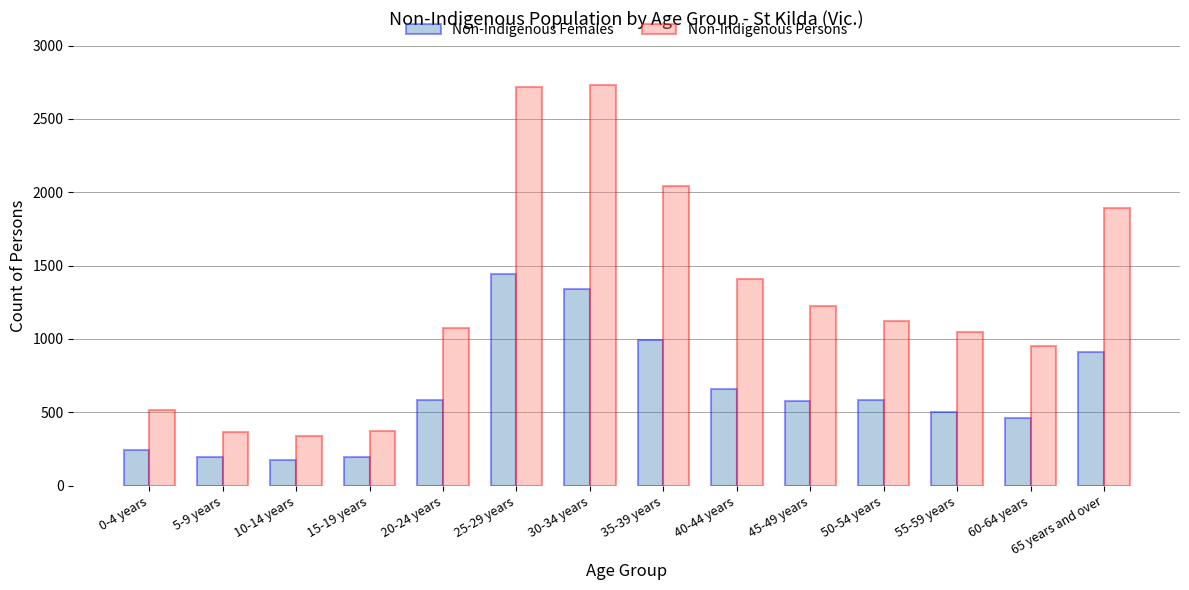

How many bars are there in each group?

2